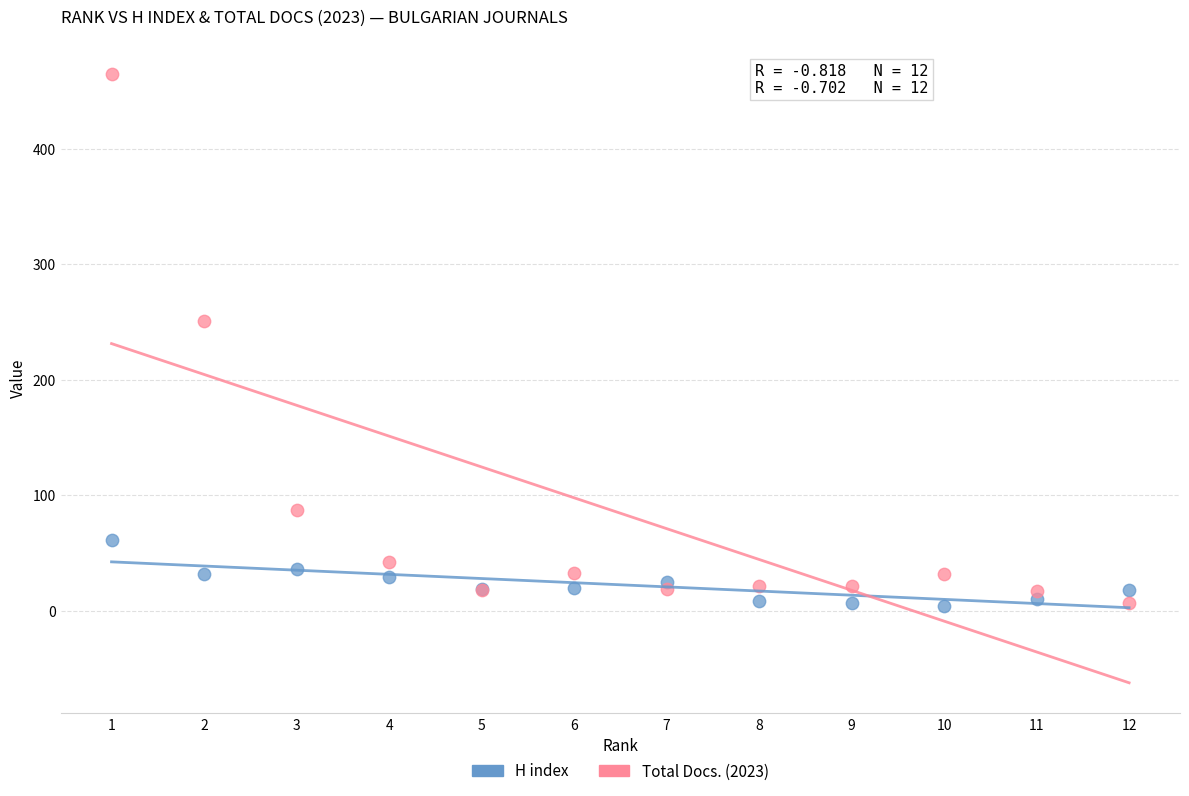

Which series reaches the maximum Y coordinate?

Total Docs. (2023)